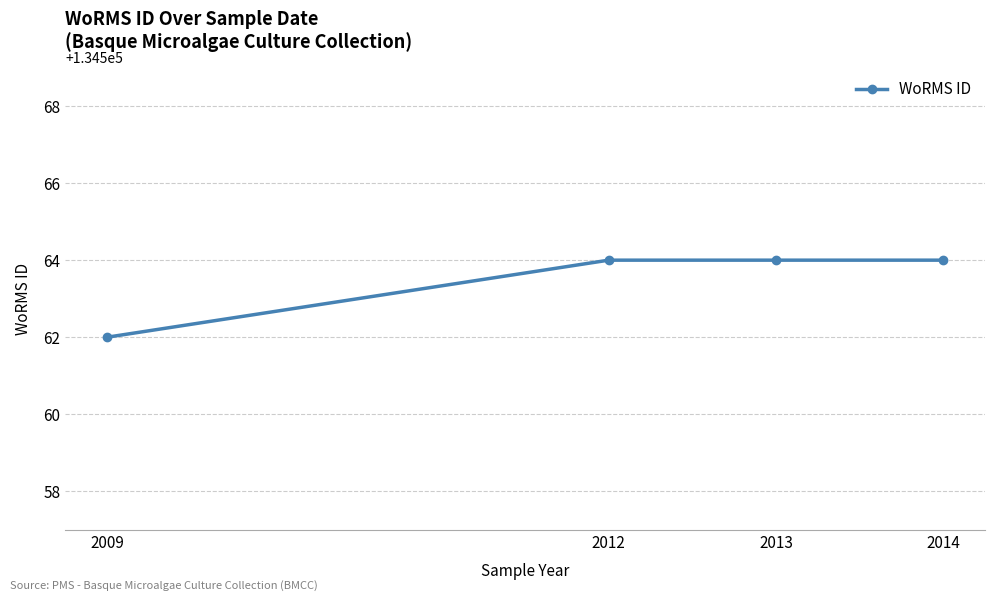

True or false: the data shows 134564 at 2014.

True